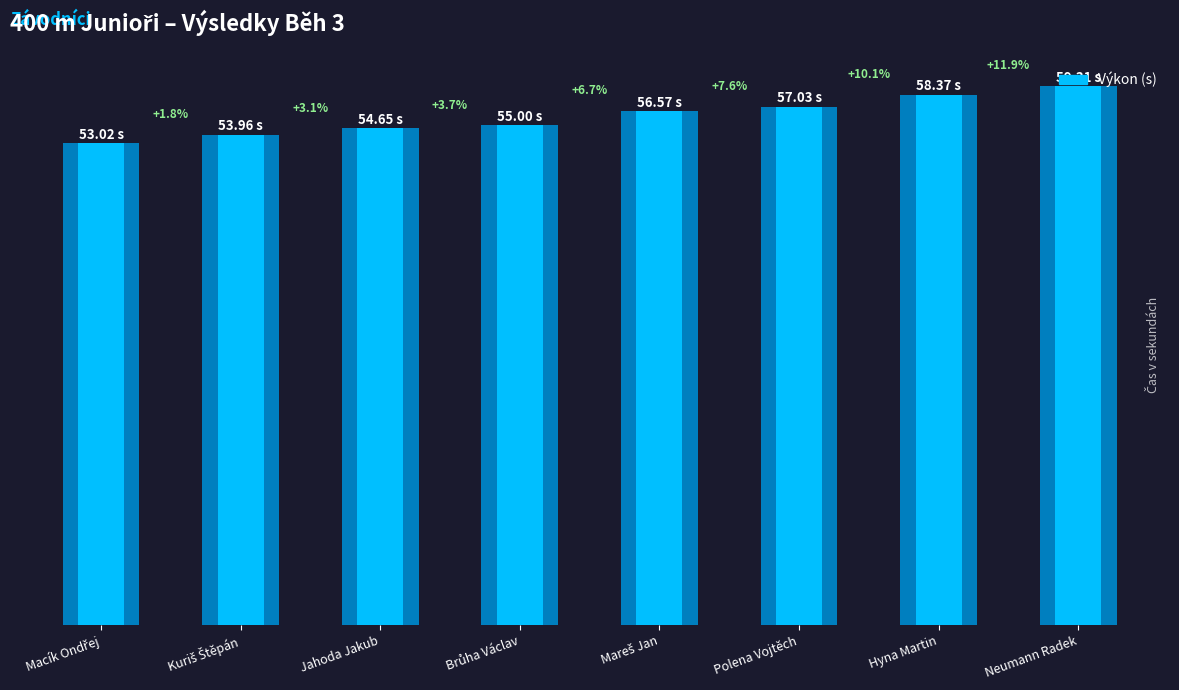

What is the maximum value shown in the chart?

59.3